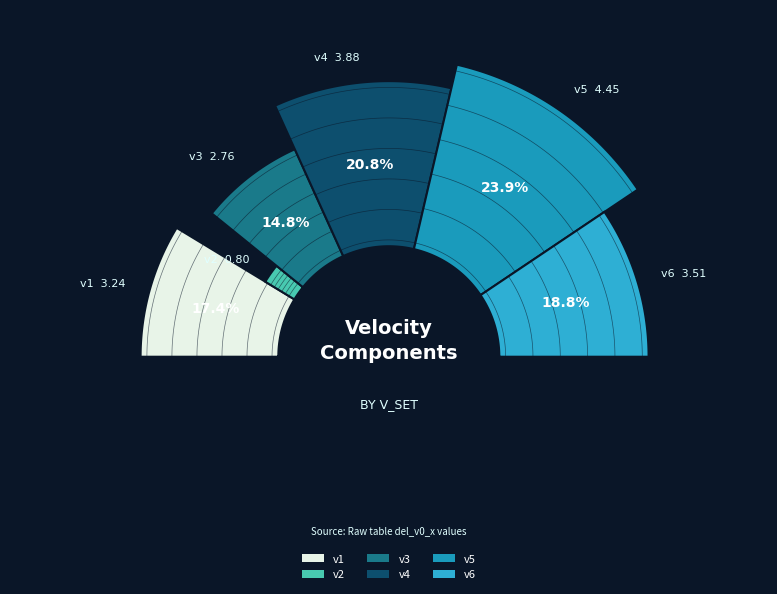

To the nearest percent, what is the average slice percentage?

17%